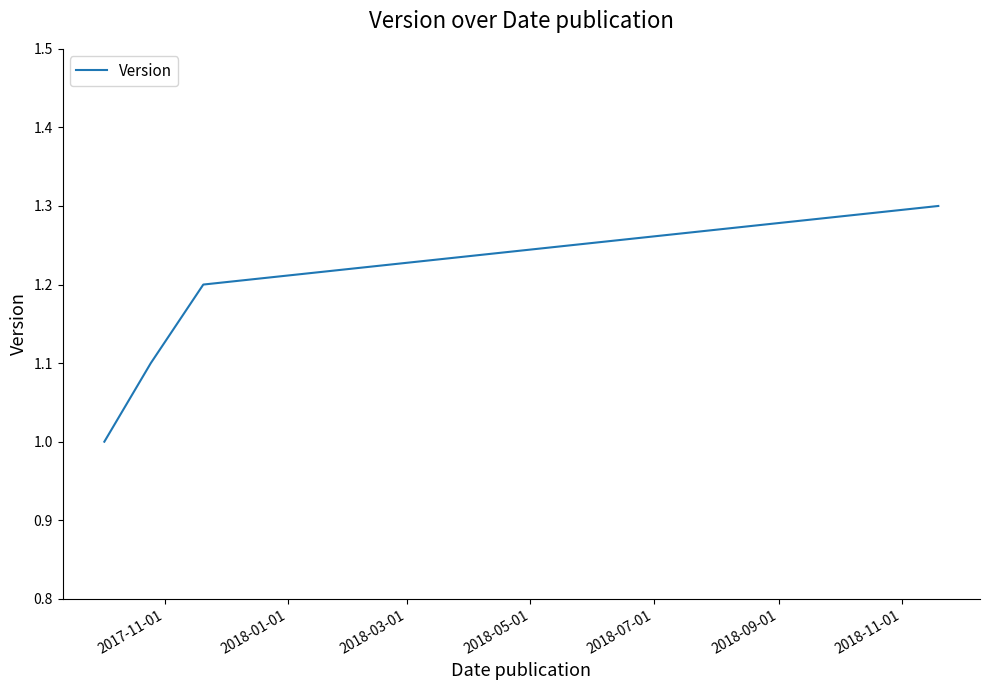

What is the difference between the maximum and minimum values?

0.3